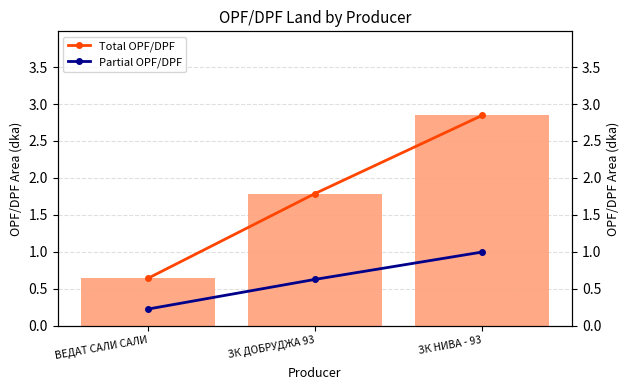

What is the difference between the maximum and minimum values in the OPF/DPF Total (dka) series?

2.2